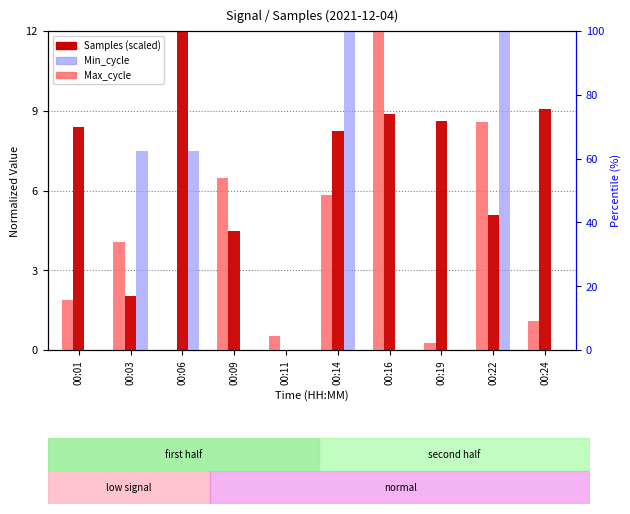

At which label does Min_cycle reach its minimum?

00:01